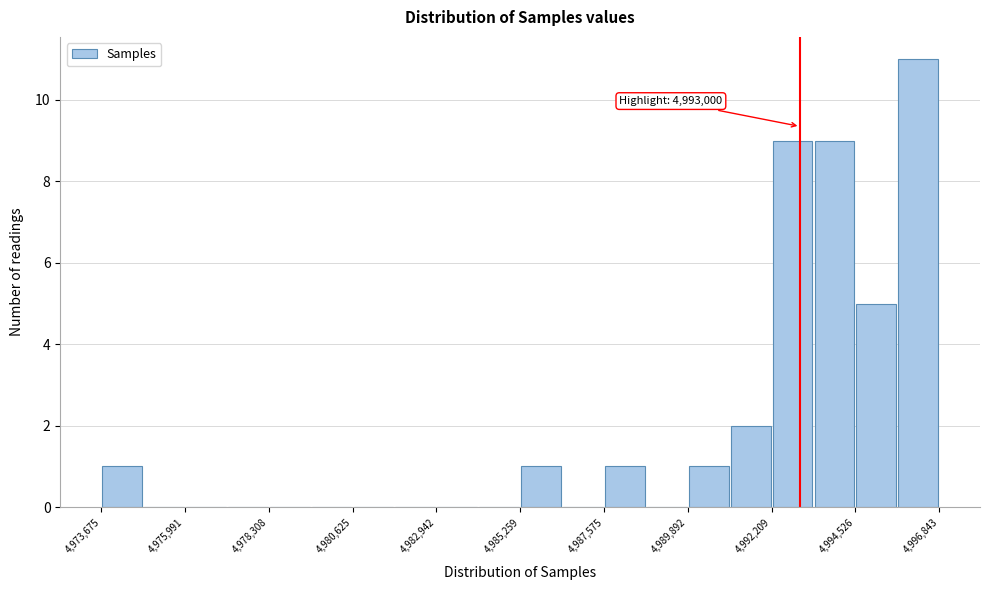

Read against the x-axis, roughly where is the centre of the tallest bar?

4996500